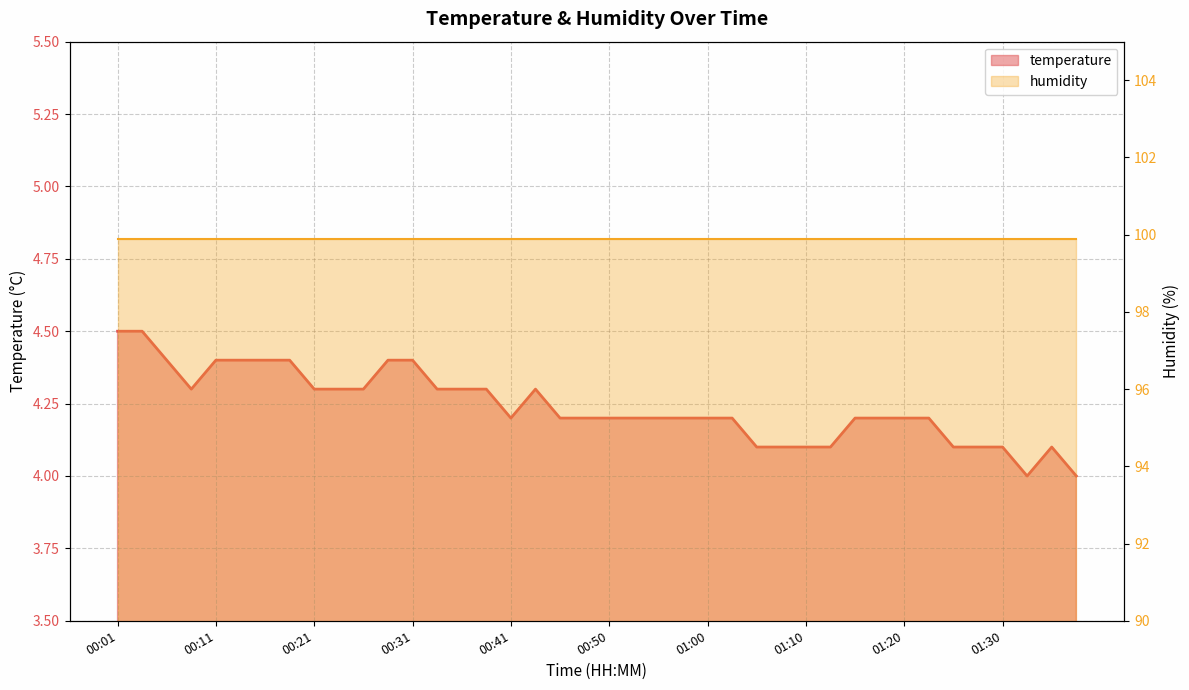

What is the difference between the maximum and second lowest values?

0.5